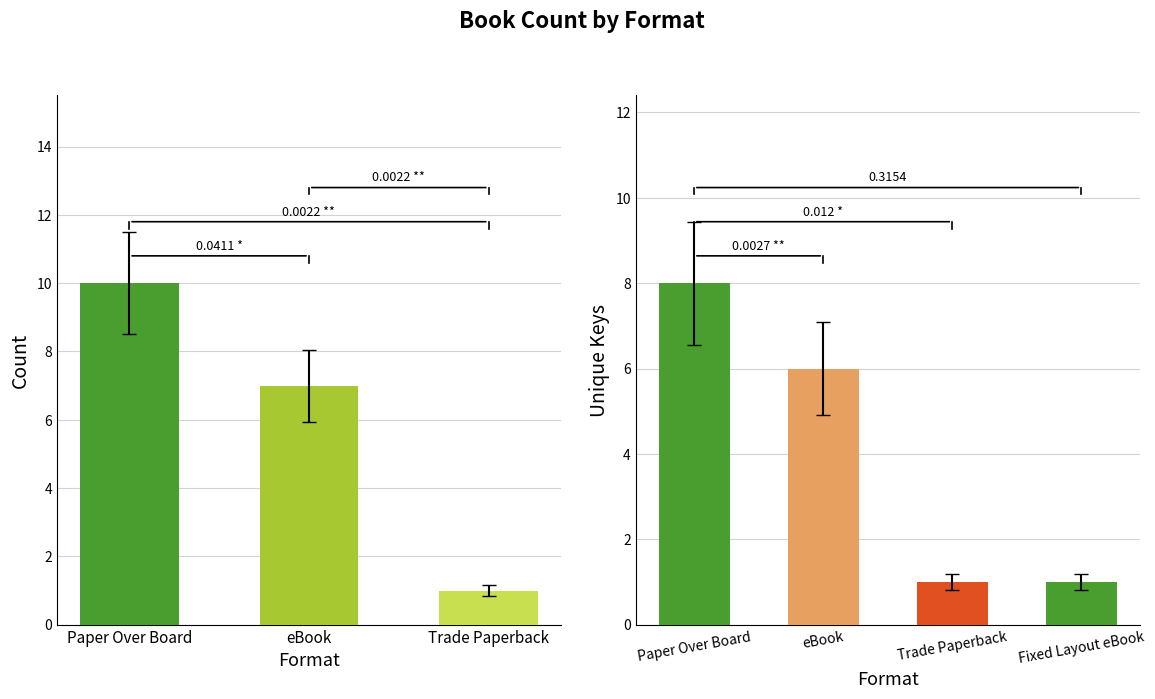

Which label corresponds to the smallest value in the chart?

Trade Paperback